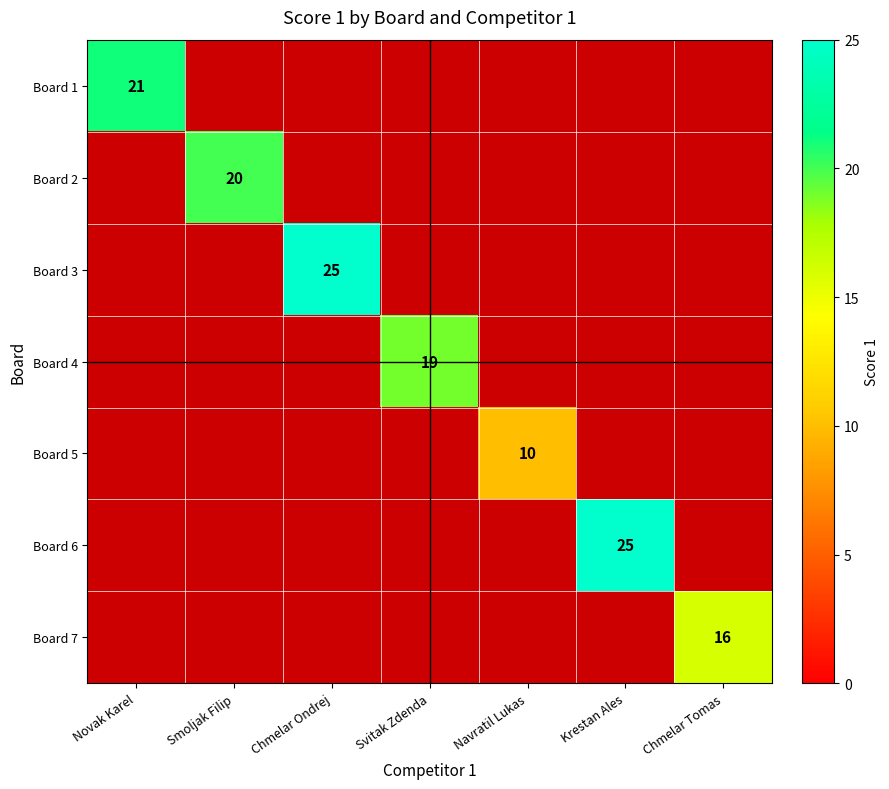

Is it true that Board 6 equals 10 at Krestan Ales?

False